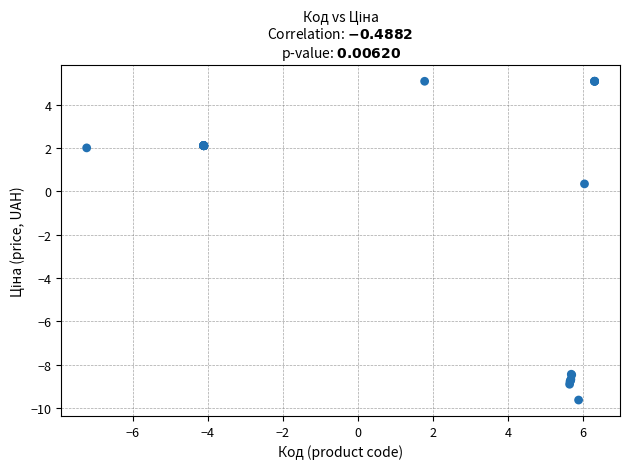

What Y value in the scatter plot is closest to -2?

0.4